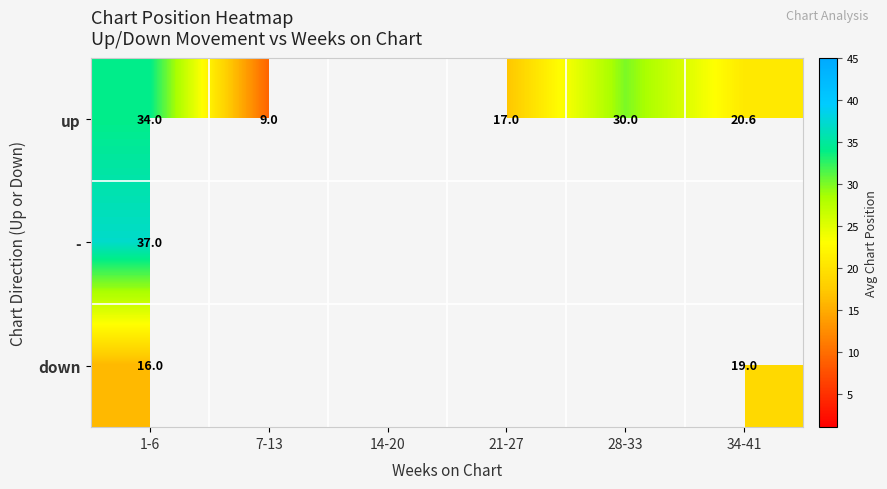

Rank the series at 1-6 from highest to lowest value.

-, up, down